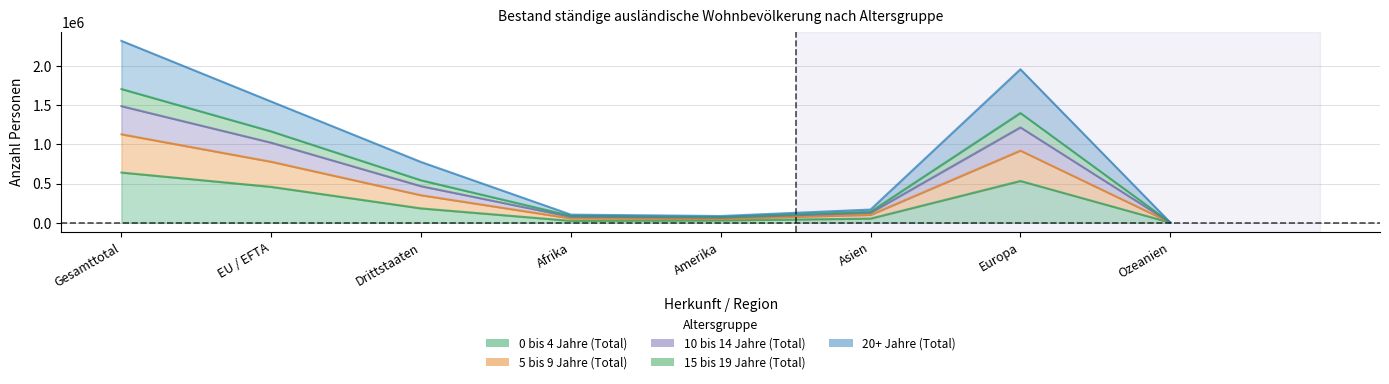

What is the value of the 10 bis 14 Jahre (Total) point at the 4th from the left?

75923